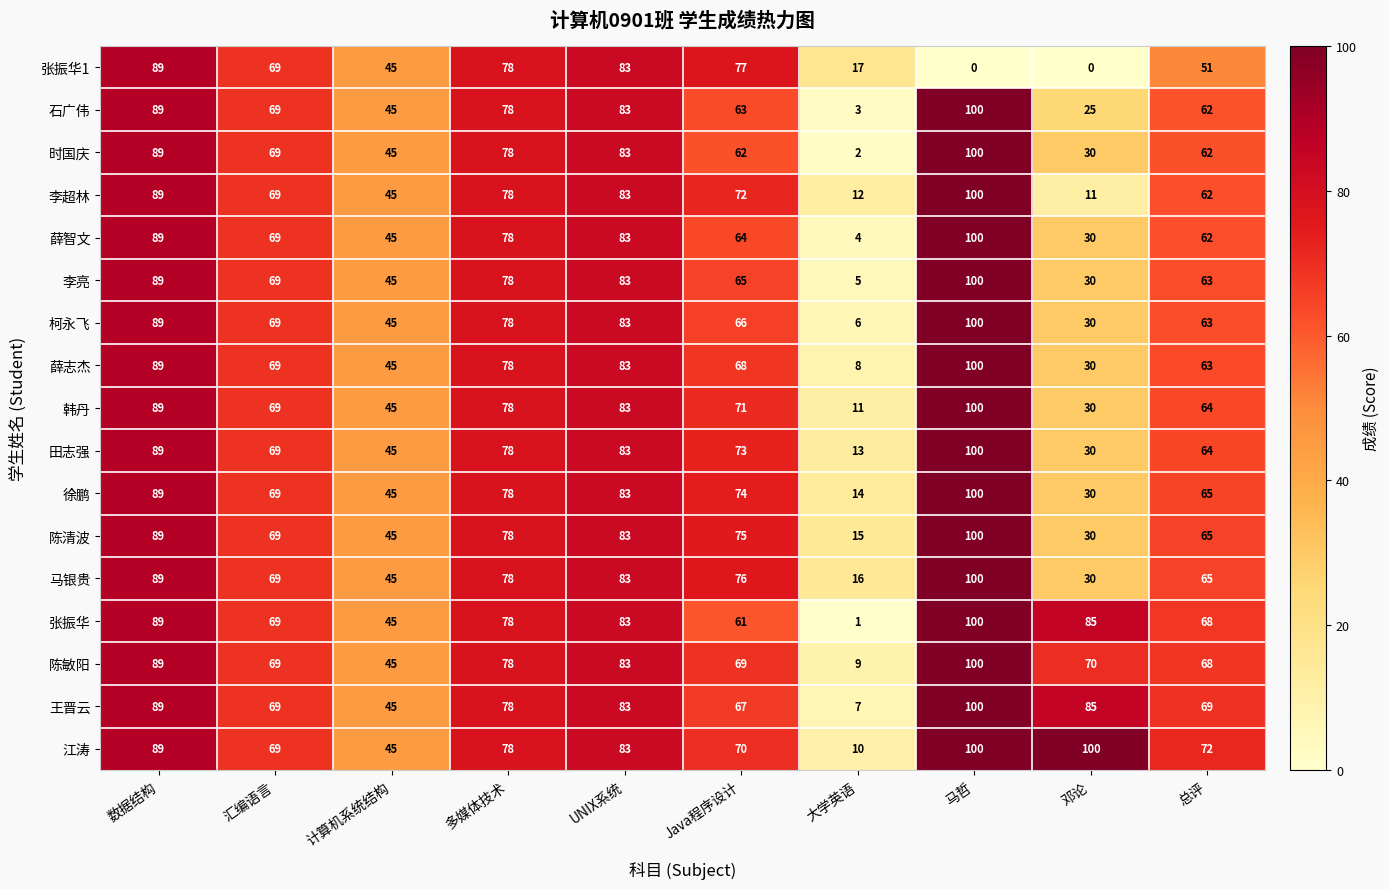

True or false: 马银贵 has a value of 30 at Java程序设计.

False